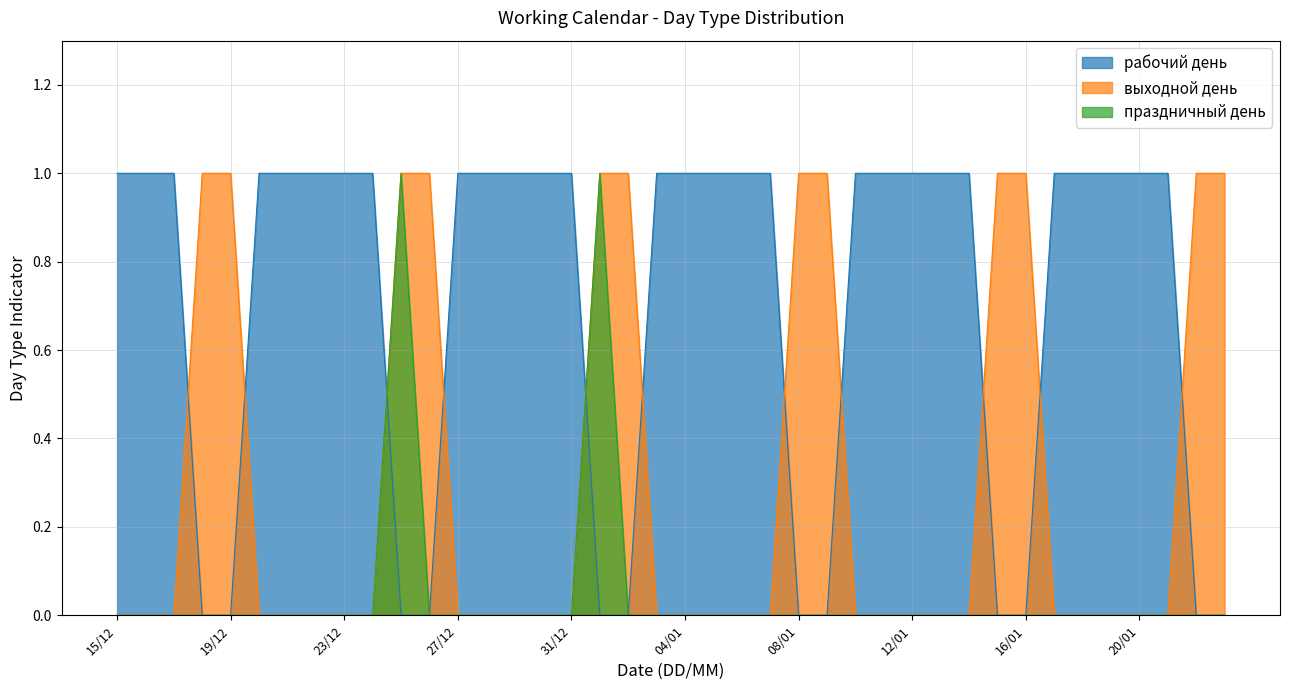

Which series has the largest total across all categories?

рабочий день